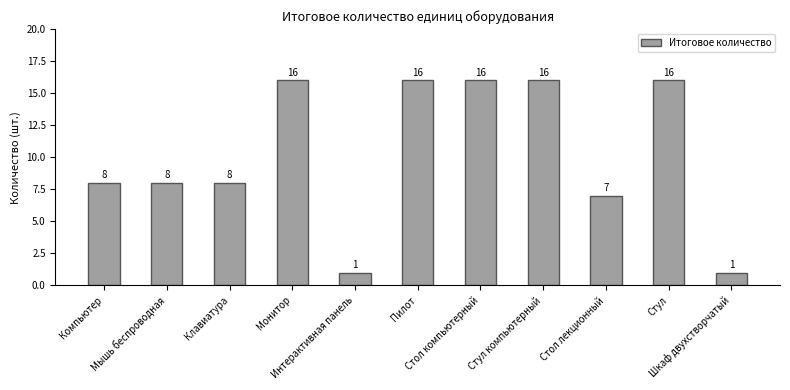

What is the difference between the maximum and second lowest values?

15